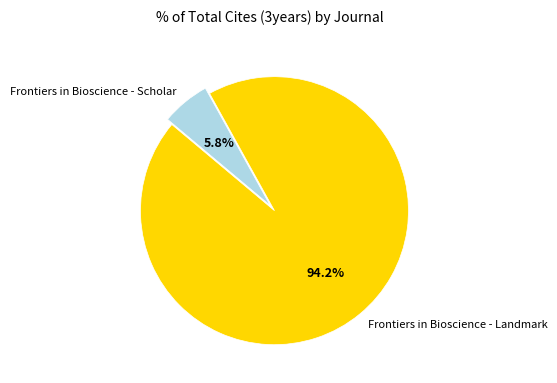

To the nearest percent, what is the difference between the Frontiers in Bioscience - Landmark and Frontiers in Bioscience - Scholar slice percentages?

88%